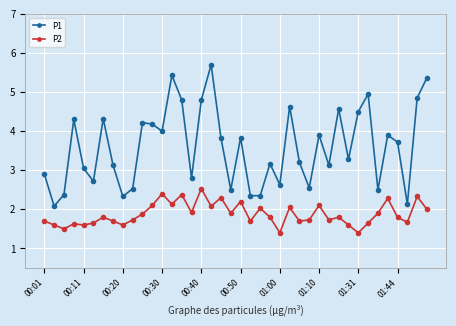

True or false: P1 and P2 intersect in this chart.

False